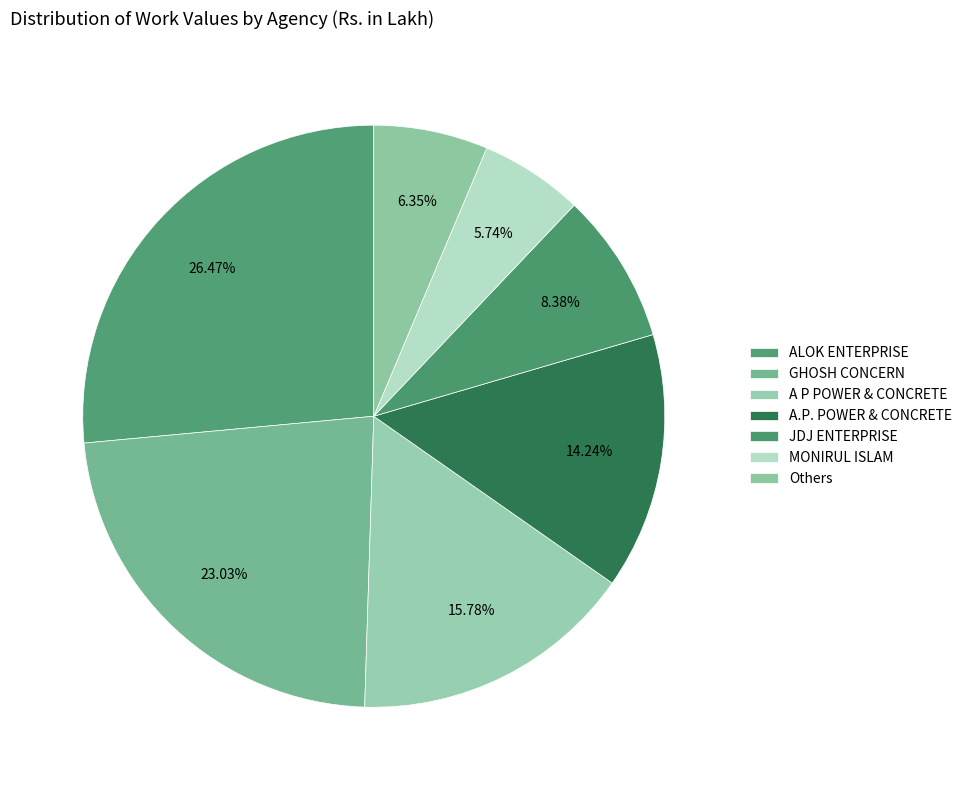

Is there any slice that represents more than half of the pie?

No